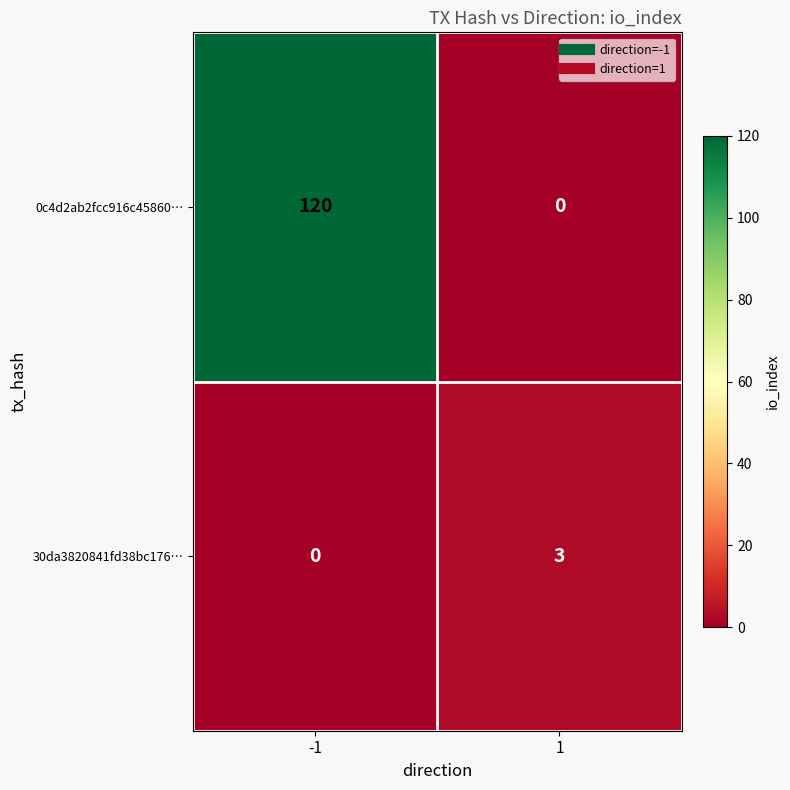

Which series has the widest spread of values?

0c4d2ab2fcc916c45860…